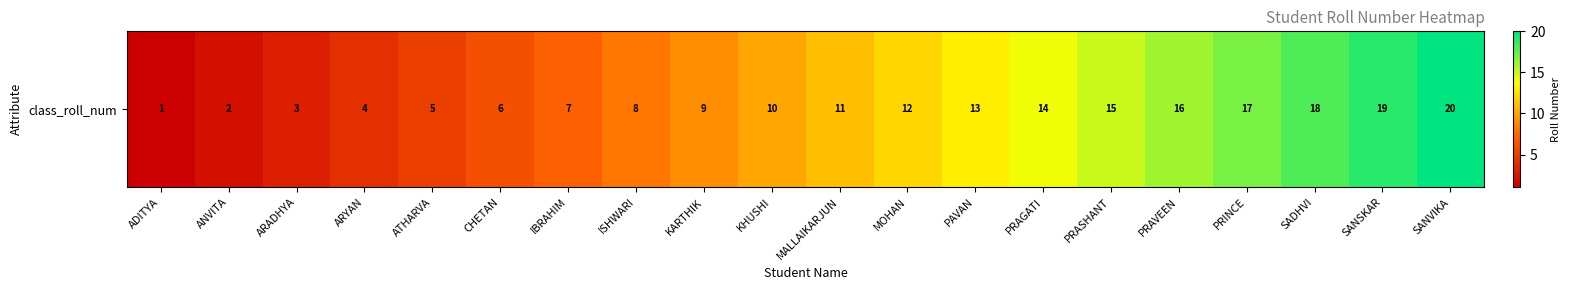

The value at MALLAIKARJUN is 11. True or false?

True